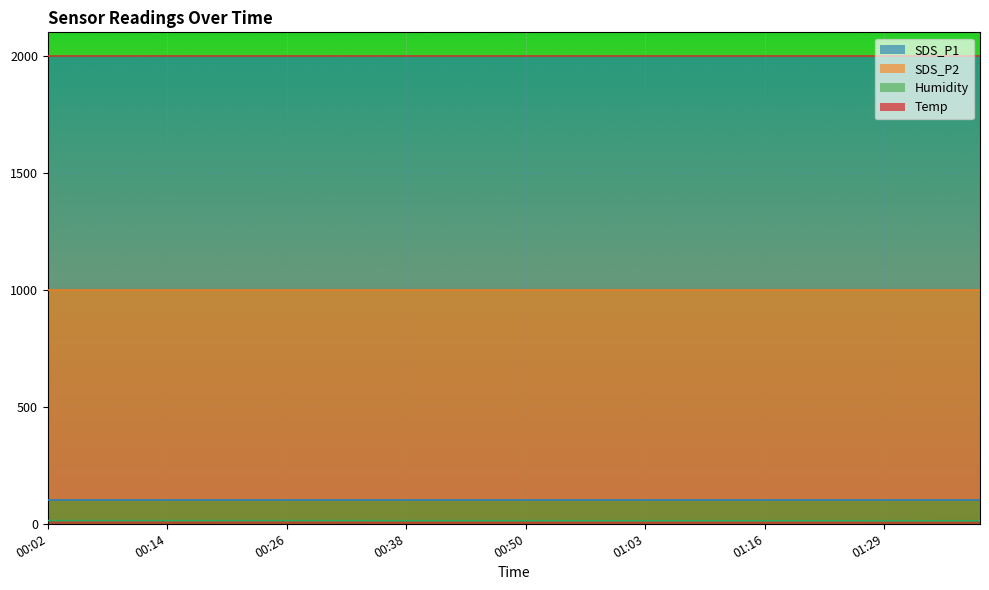

Does the chart display data point markers on the line(s)?

No